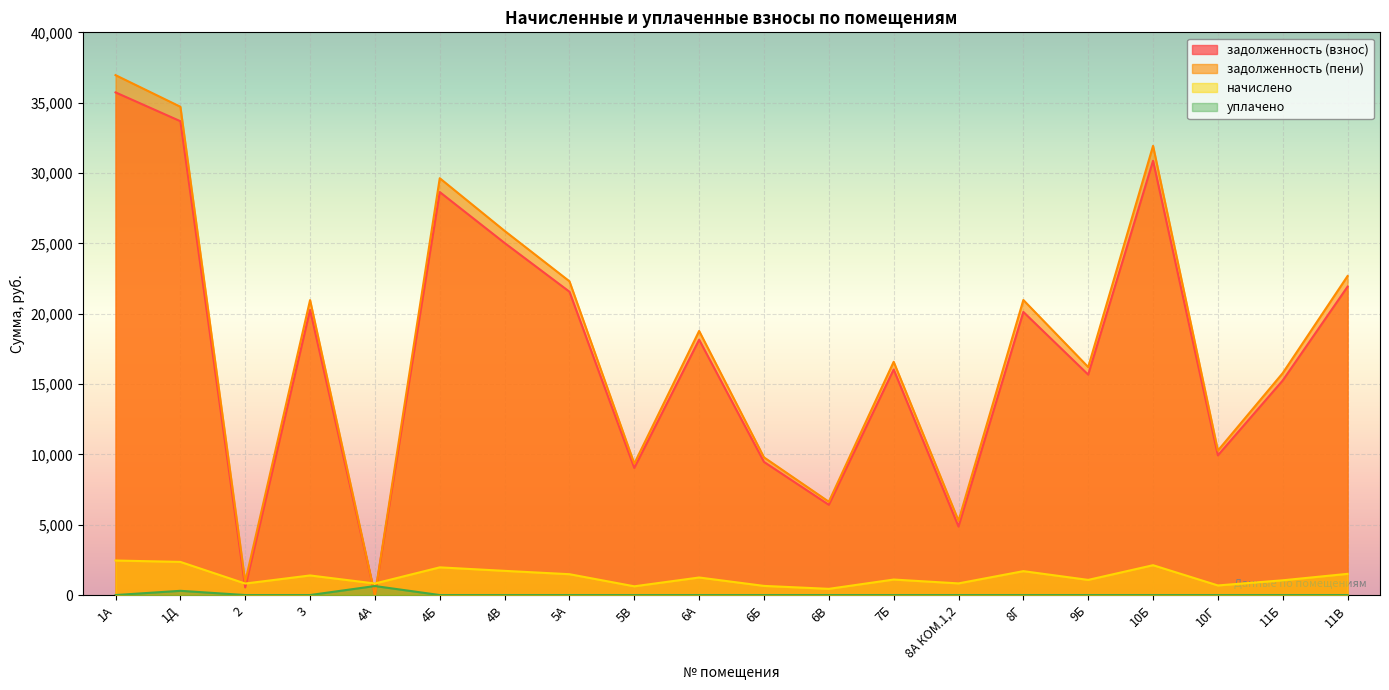

The value of уплачено at 2 is 0.0. True or false?

True